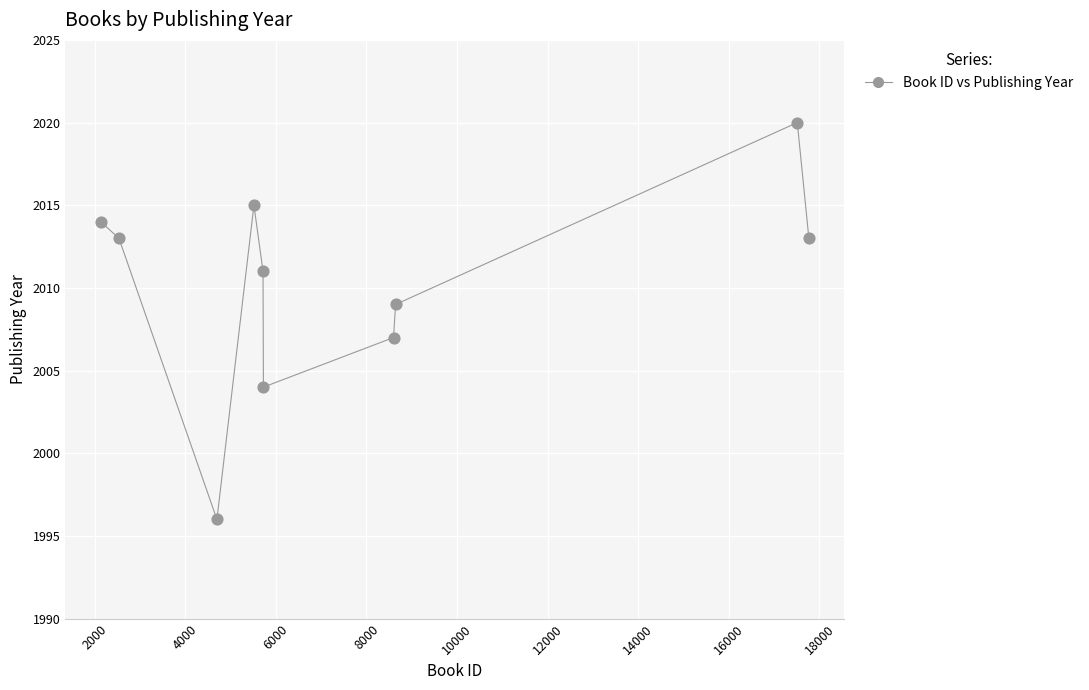

What is the range of Y values (max minus min)?

24